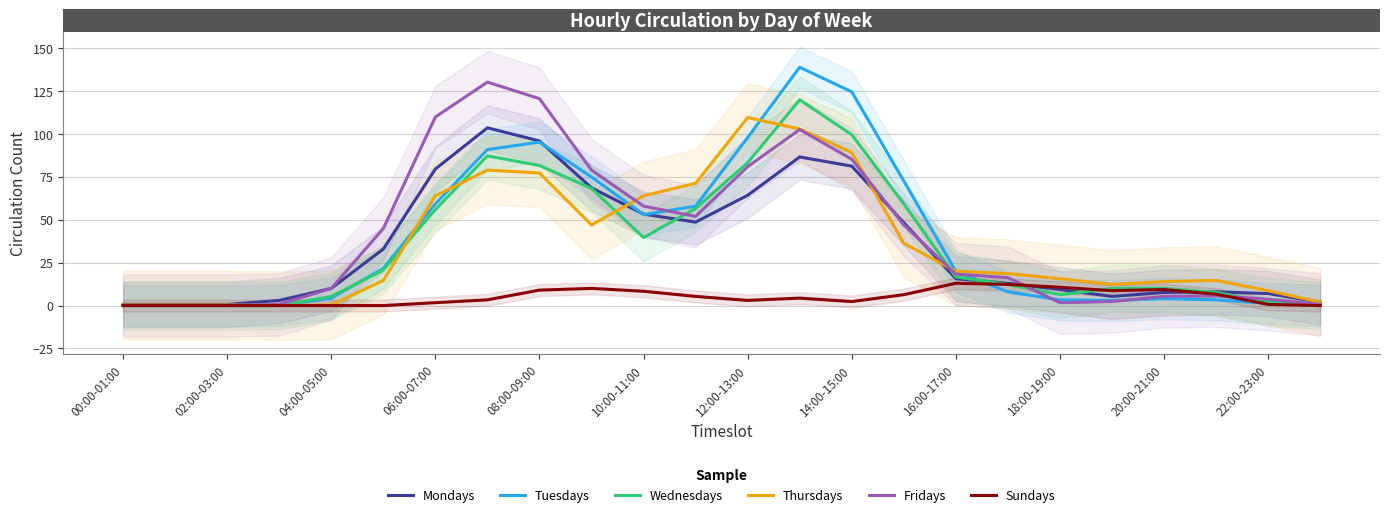

How many lines are shown in the chart?

6